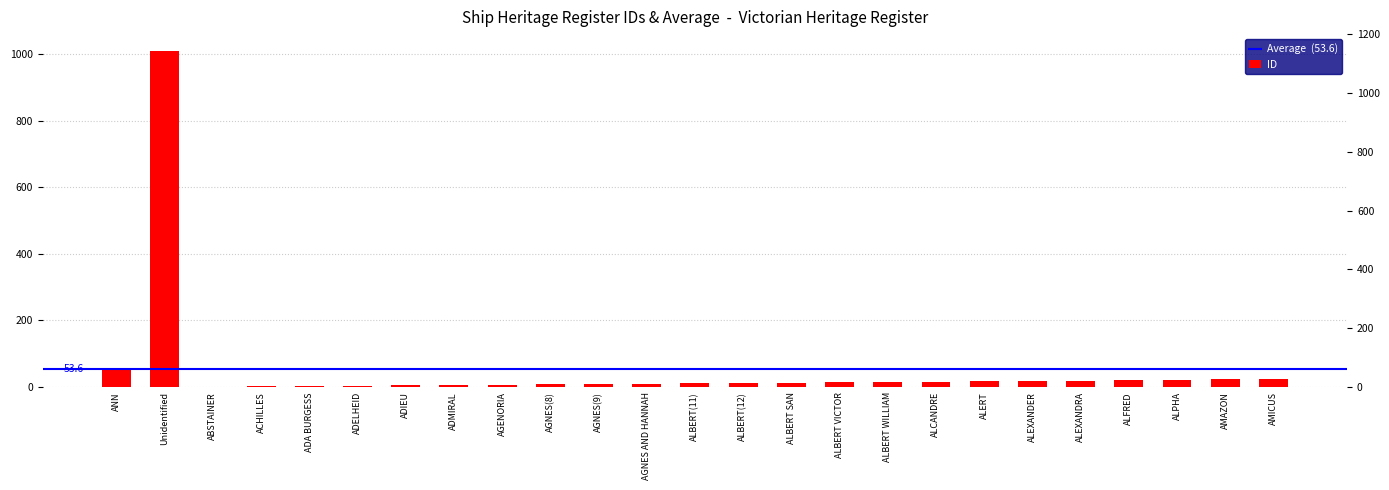

Are the bars grouped side by side (vs. stacked)?

No